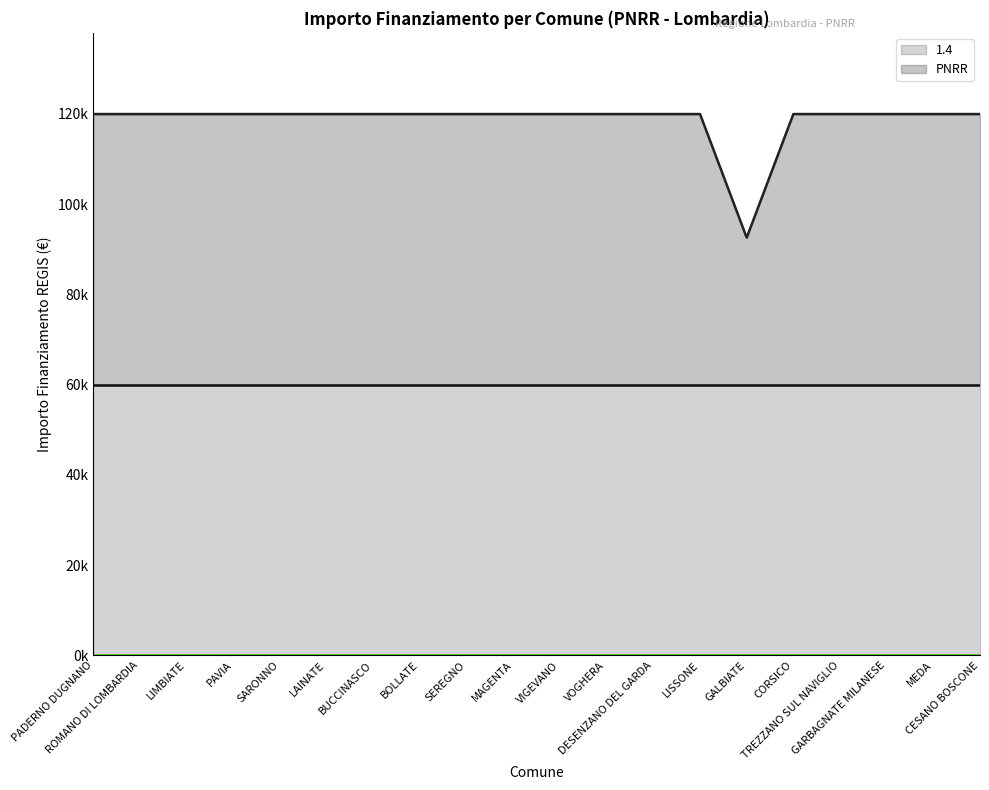

Does the chart have visible grid lines?

No